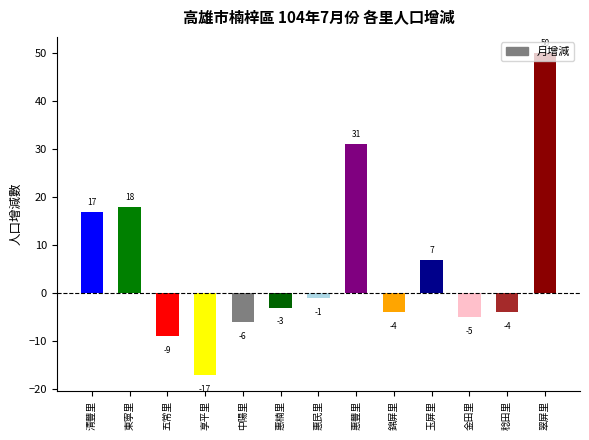

How many data points are less than -3?

6